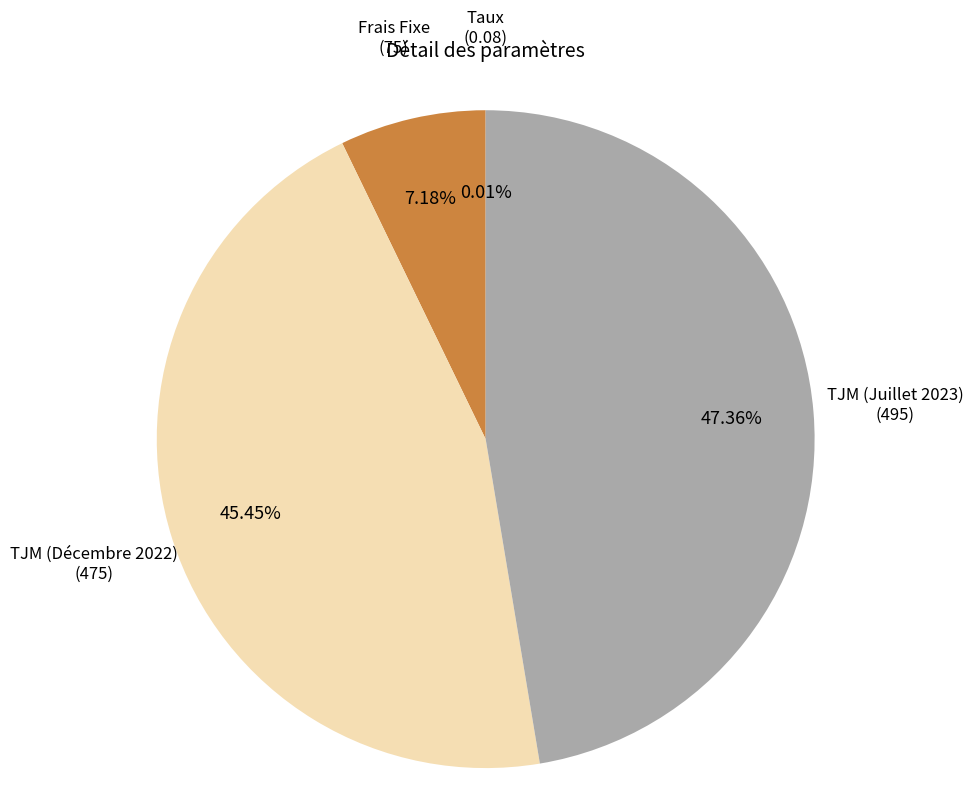

Is there a majority slice in this chart?

No